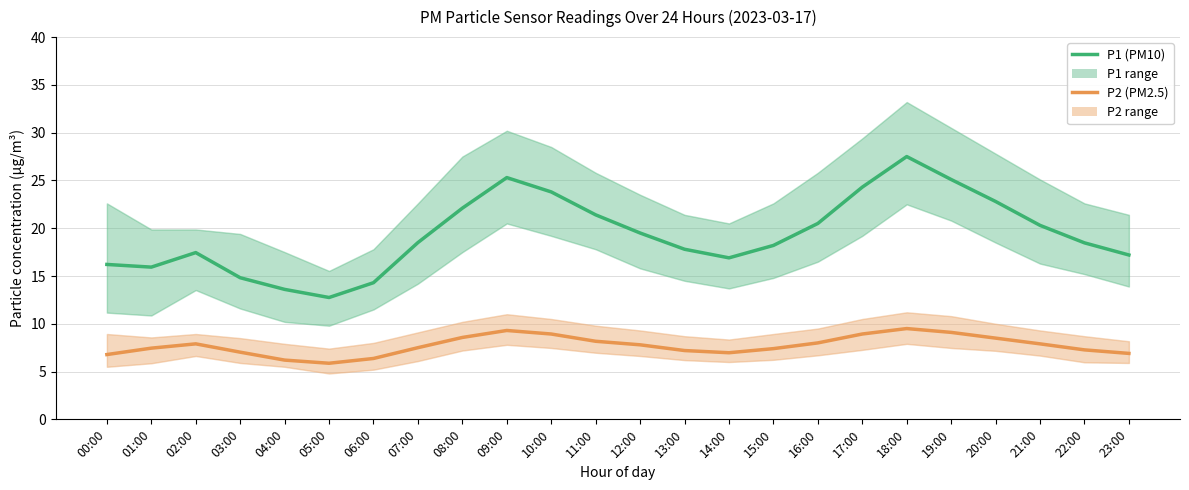

What is the average value of the P2 (PM2.5) series?

7.7